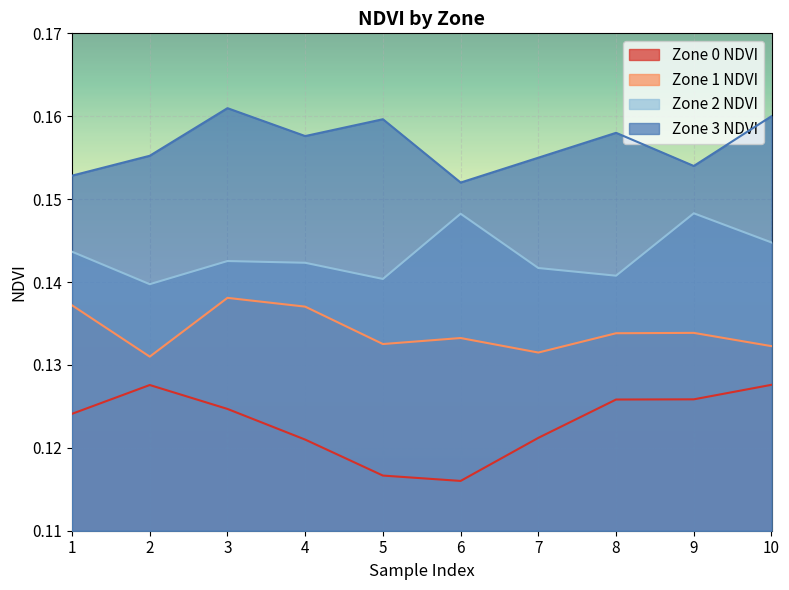

List the labels in order of Zone 1 NDVI value, smallest first.

2, 7, 10, 5, 6, 8, 9, 4, 1, 3